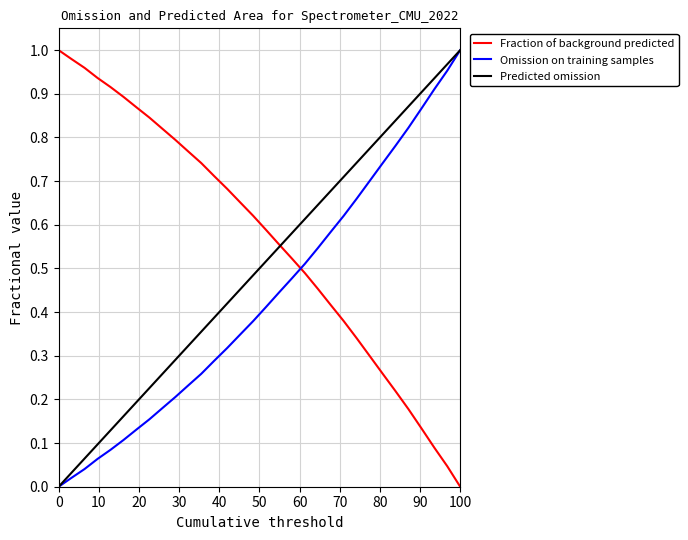

True or false: Omission on training samples has a value of 0.6 at 100.

False